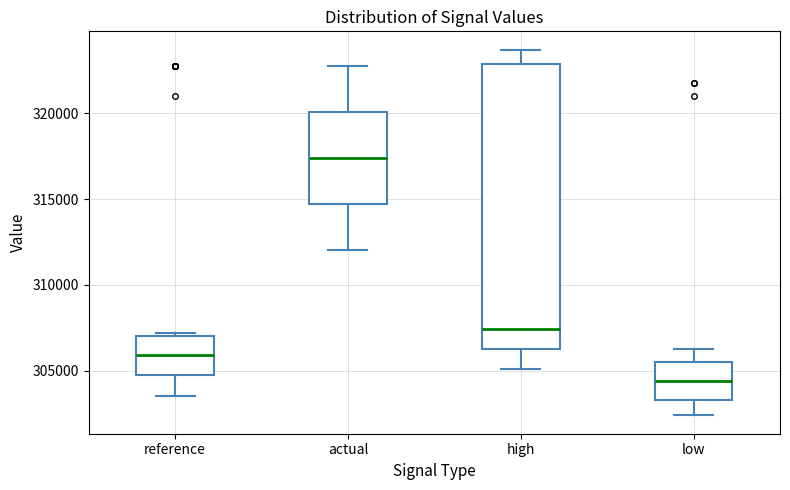

Reading left to right, transcribe this box plot: for each box, give where its median line is, the range the box spans, and where its two whiskers end, as read against the y-axis. The values are not printed on the chart, so give them approximately, as read against the axis.

reference: median 306000, box 304500 to 307000, whiskers 303500 to 307000 (just above the box's upper edge)
actual: median 317500, box 314500 to 320000, whiskers 312000 to 322500
high: median 307500, box 306500 to 323000, whiskers 305000 to 323500
low: median 304500, box 303500 to 305500, whiskers 302500 to 306000